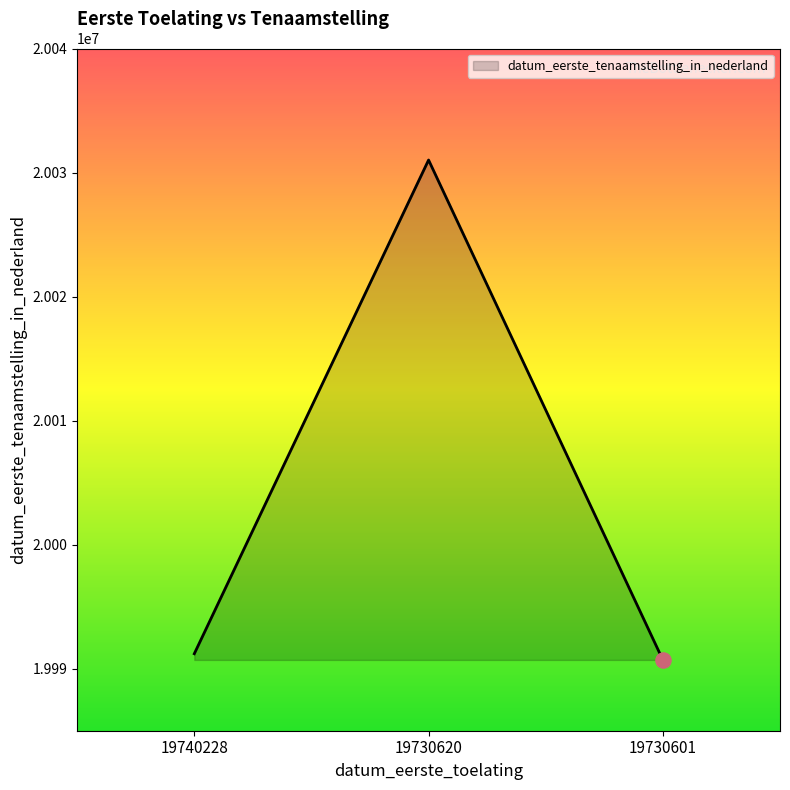

What is the change in value from 19740228 to 19730601?

-500